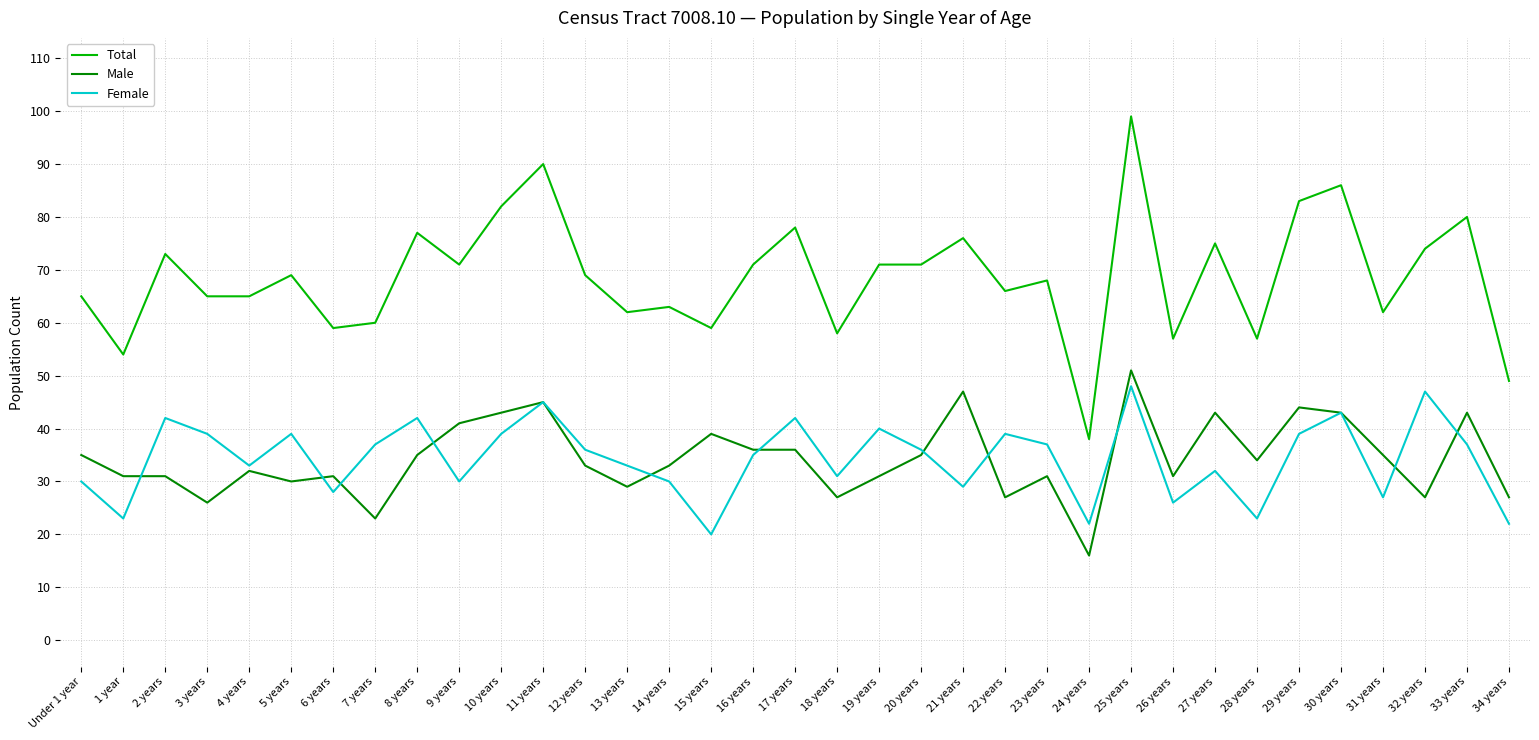

True or false: Total and Female cross at least once.

False